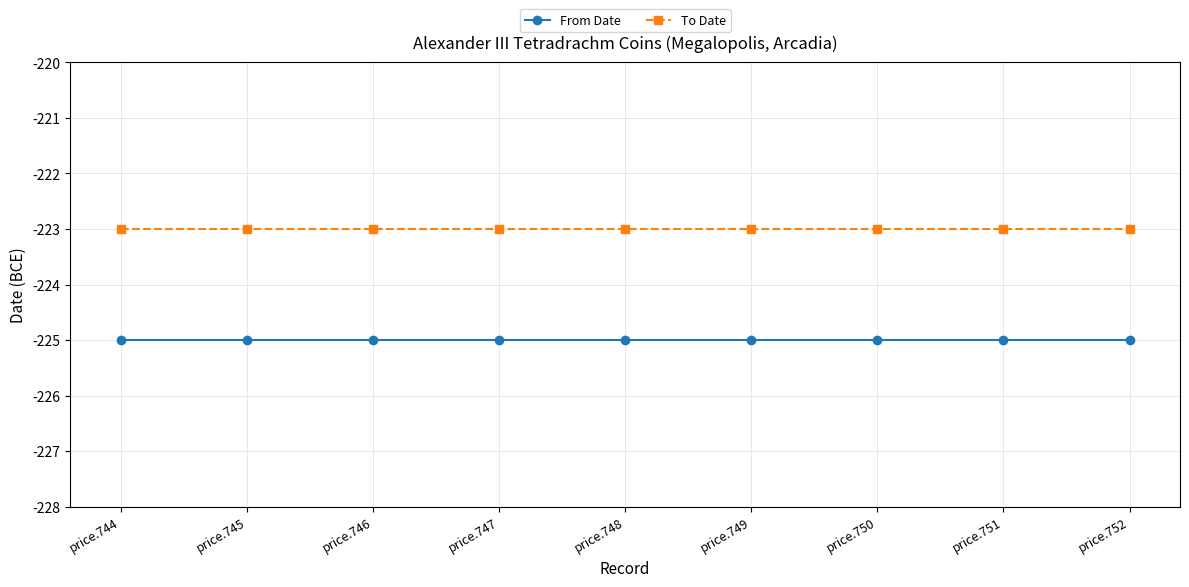

Reading left to right, extract all data points from this chart.

From Date: -225	-225	-225	-225	-225	-225	-225	-225	-225
To Date: -223	-223	-223	-223	-223	-223	-223	-223	-223